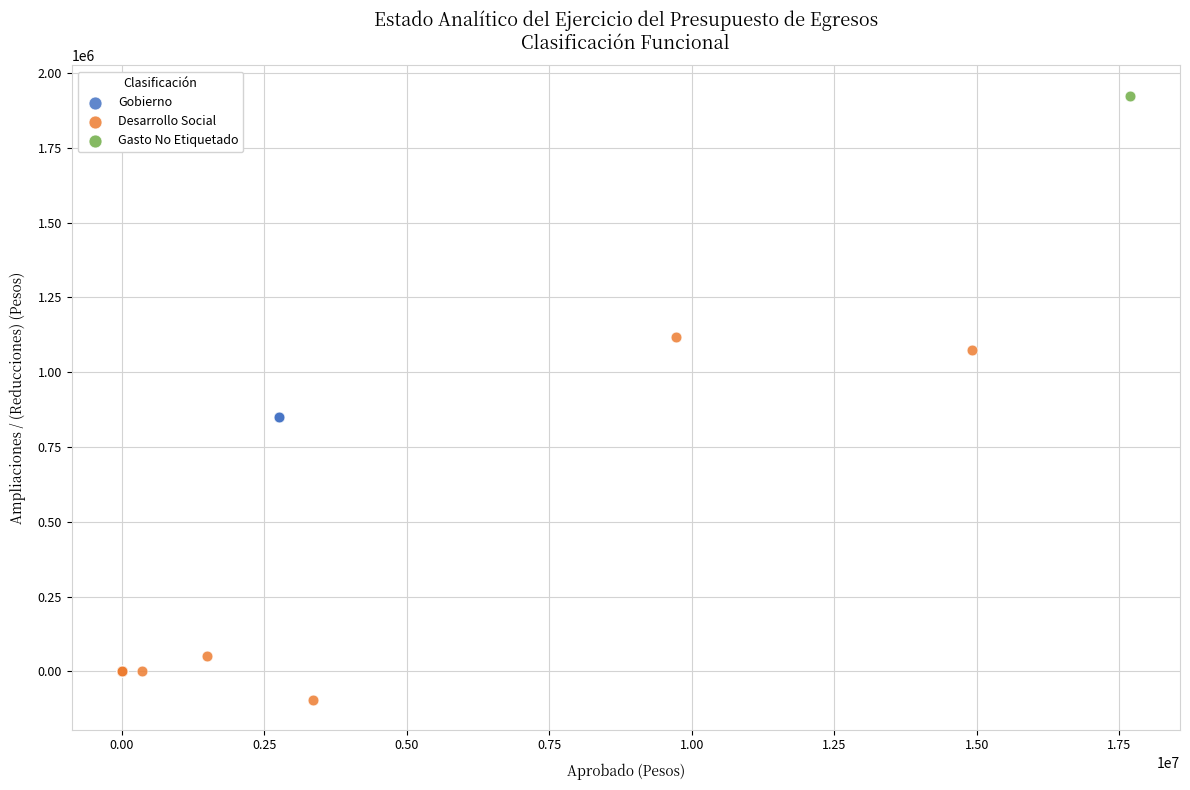

What are all the series names shown in the legend?

Gobierno, Desarrollo Social, Gasto No Etiquetado